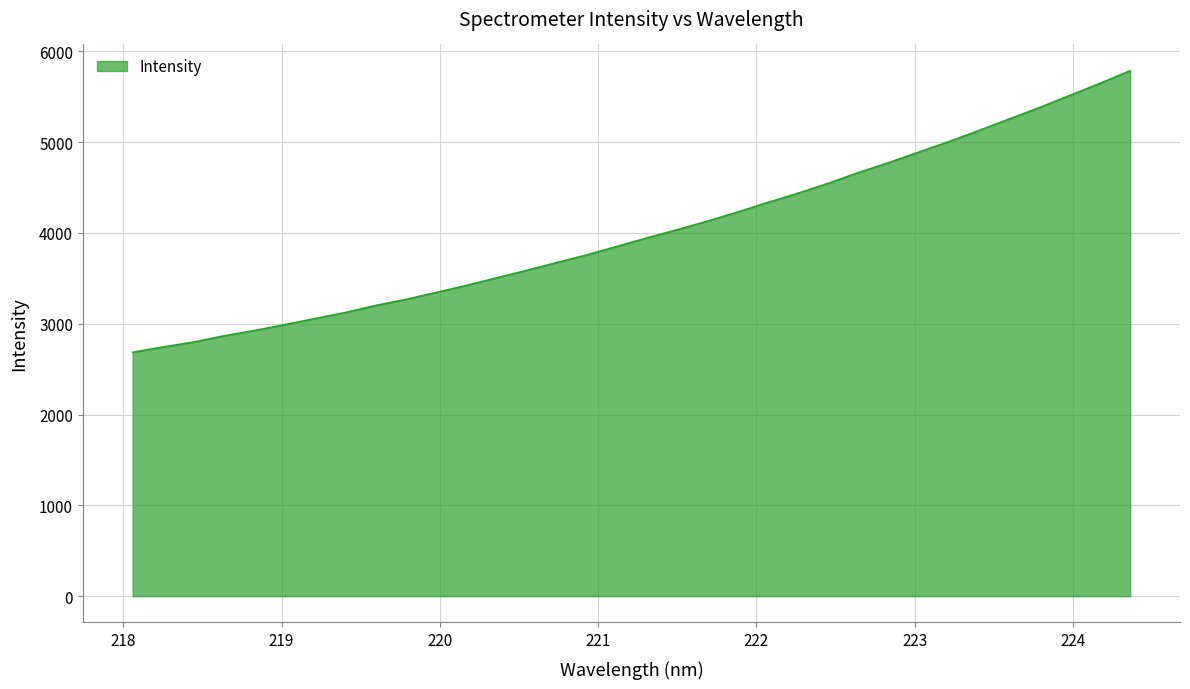

What is the difference between the maximum and minimum values?

3100.2